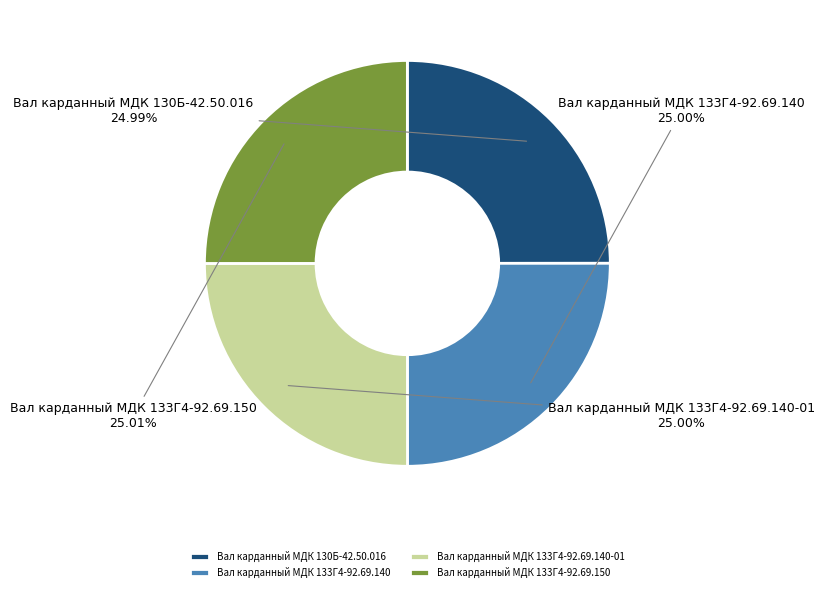

Is Вал карданный МДК 133Г4-92.69.150 the majority of the pie?

No